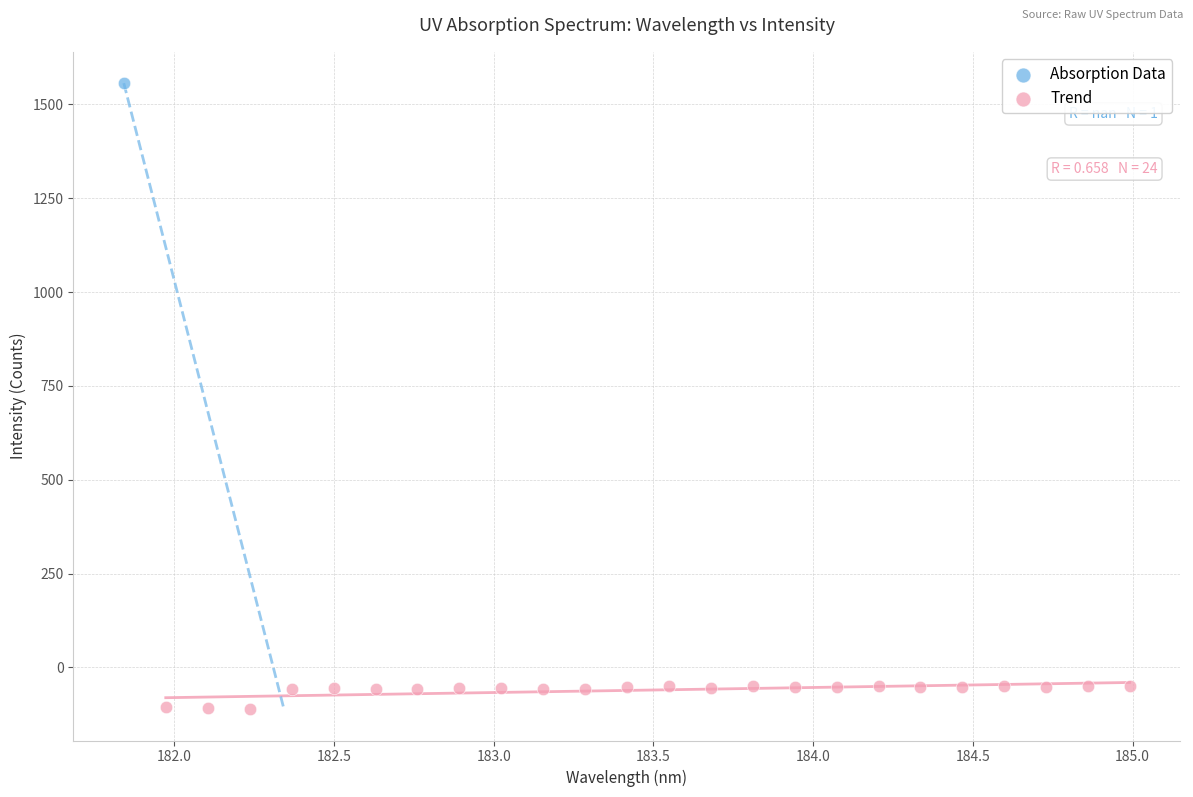

What are all the series names shown in the legend?

Absorption Data, Trend